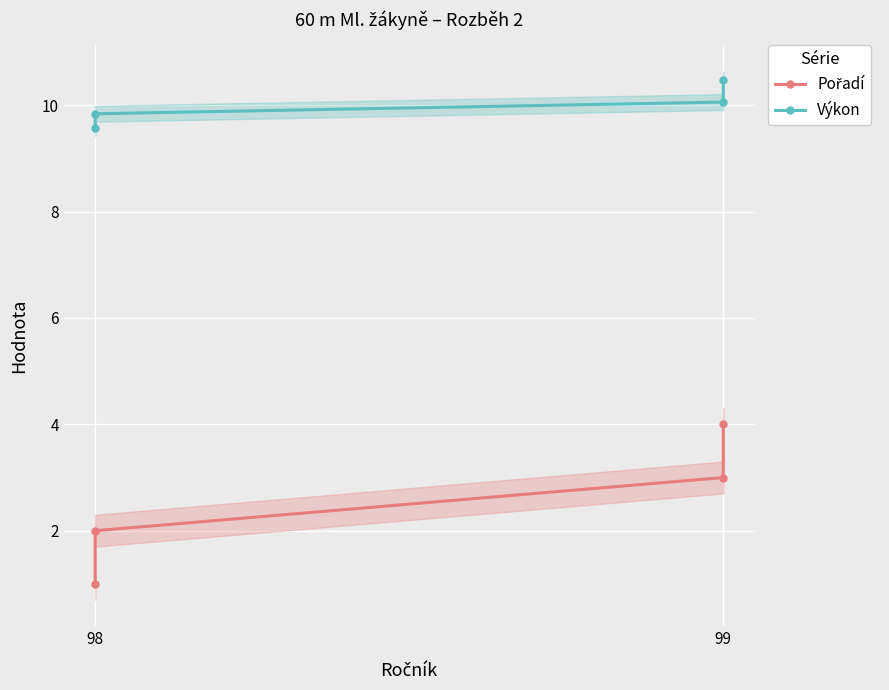

What is the sum of all Pořadí values?

10.0